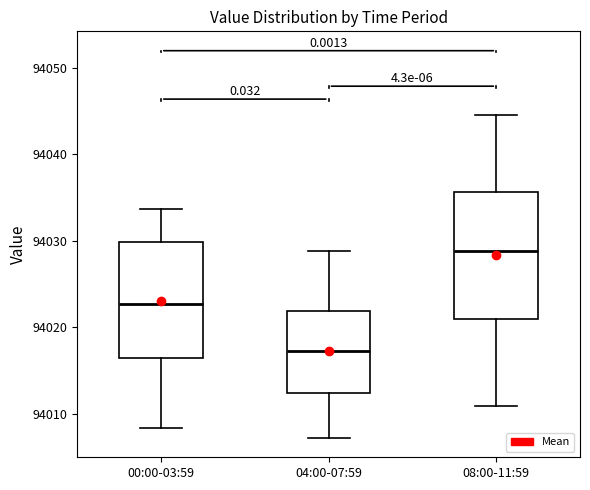

Which box has the highest median line?

08:00-11:59